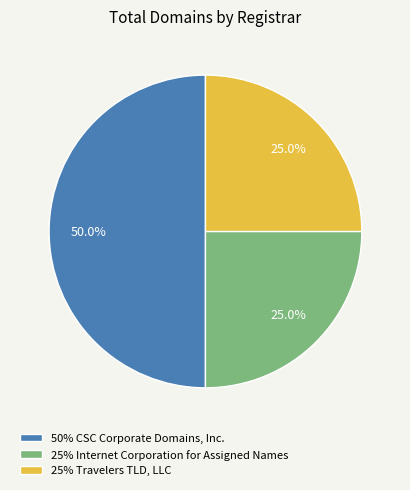

What is the total percentage of 25% Internet Corporation for Assigned Names and 50% CSC Corporate Domains, Inc.?

75.0%